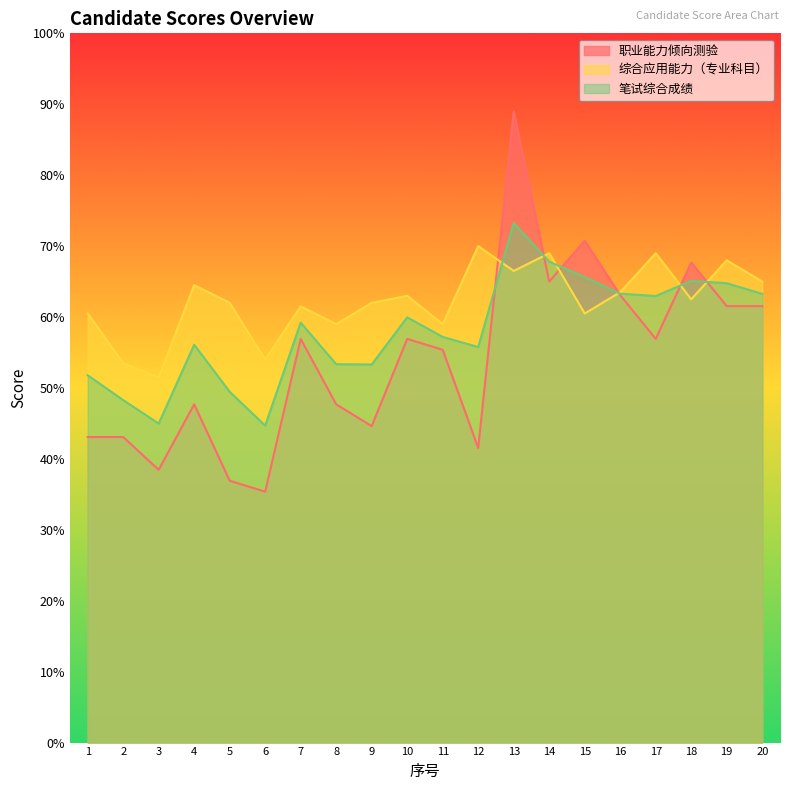

What is the sum of all 笔试综合成绩 values?

1160.2